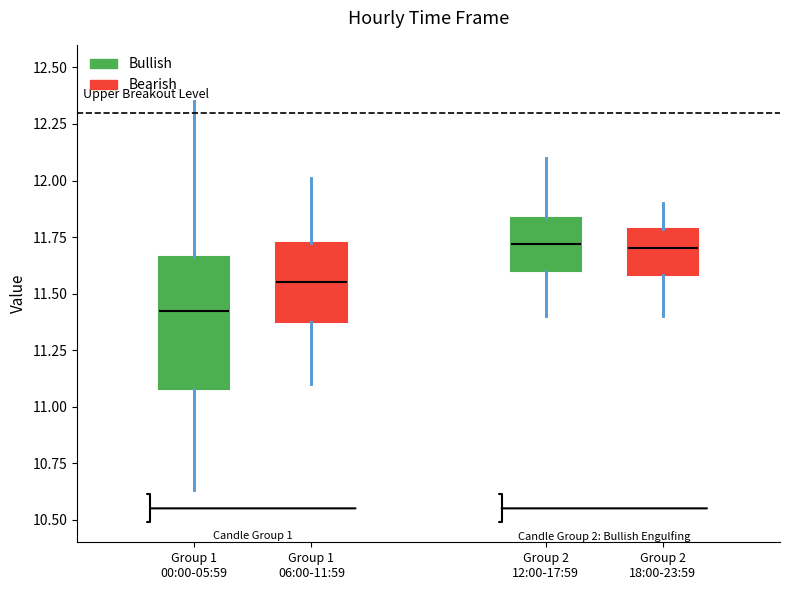

Where does the median line of the box for Group 2 12:00-17:59 sit on the y-axis? The values are not printed on the chart, so give them approximately, as read against the axis.

11.70